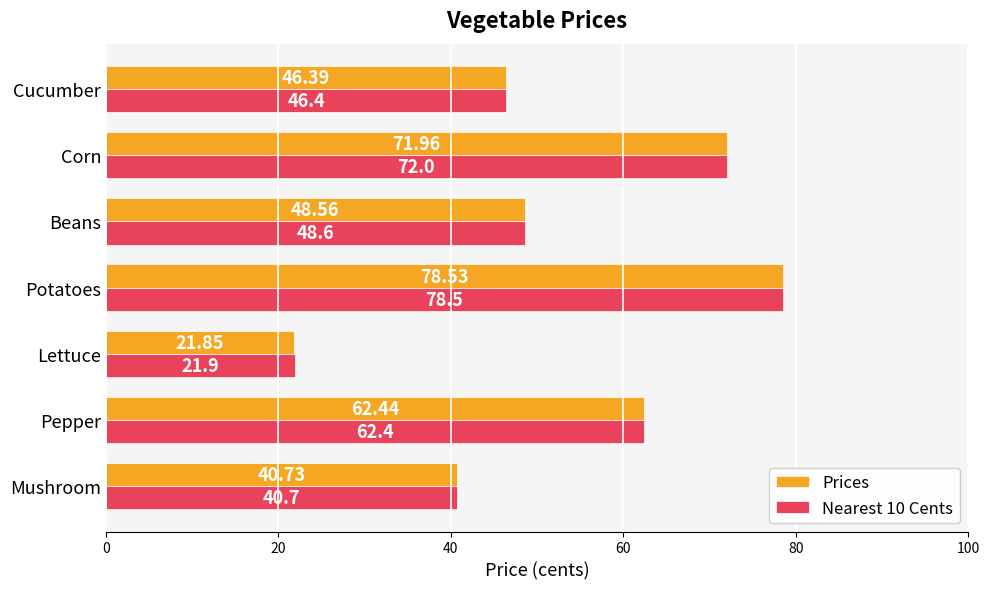

What is the average value of the Prices series?

52.9